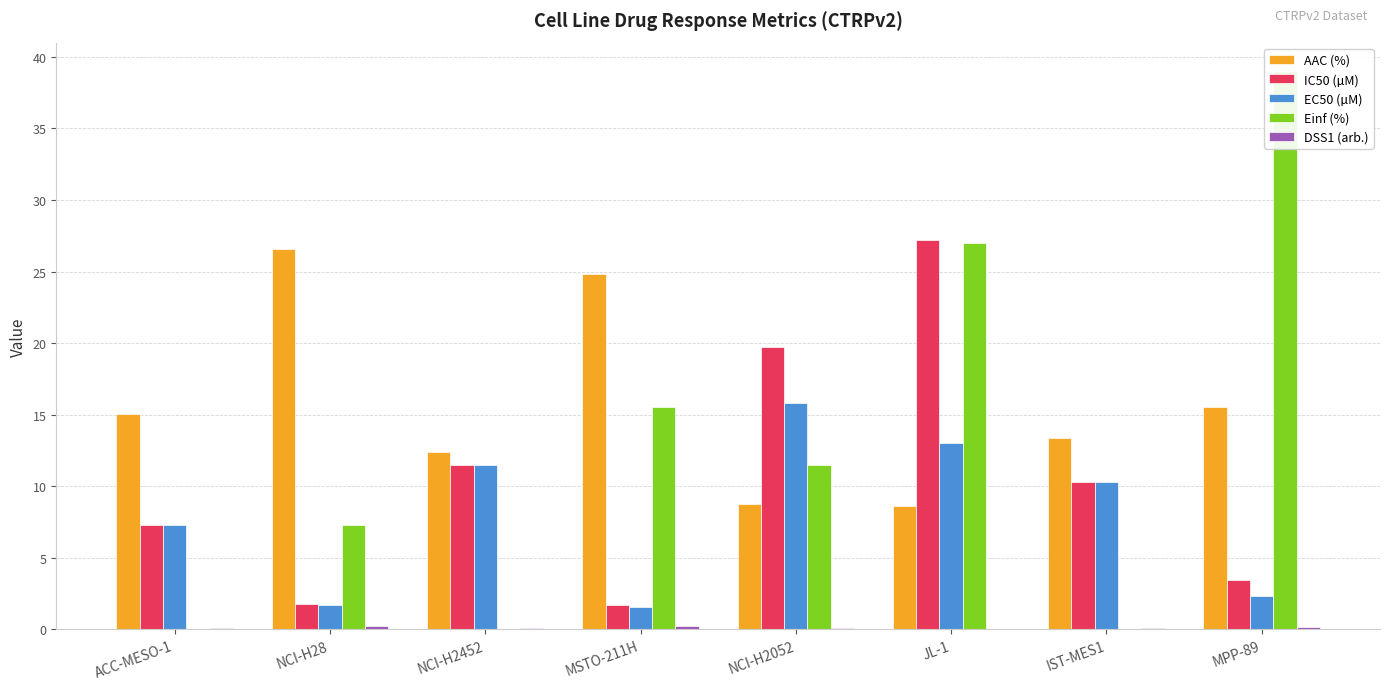

Rank the series by their maximum value, from lowest to highest.

DSS1 (arb.), EC50 (µM), AAC (%), IC50 (µM), Einf (%)